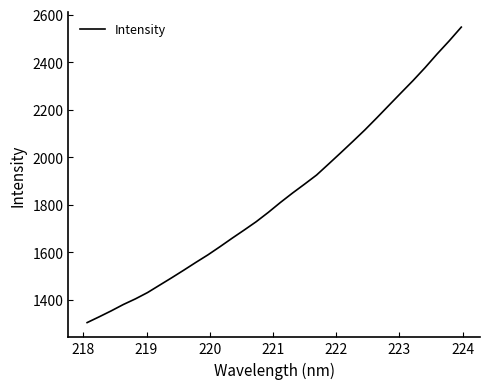

What is the minimum value shown in the chart?

1304.1